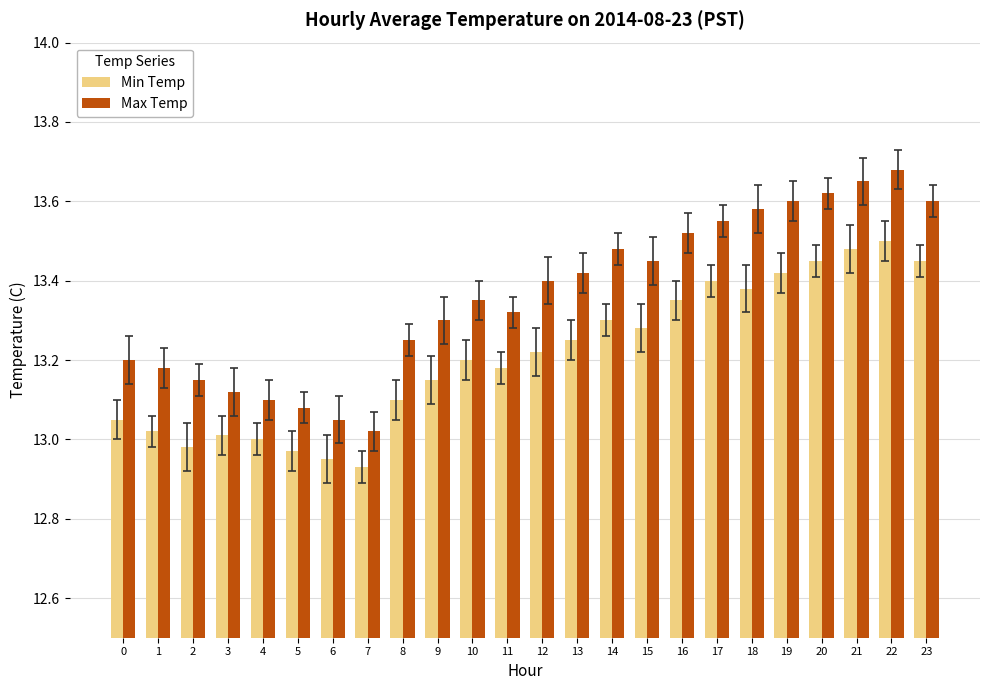

Is the value of Min Temp at 13 greater than the value of Max Temp at 3?

Yes